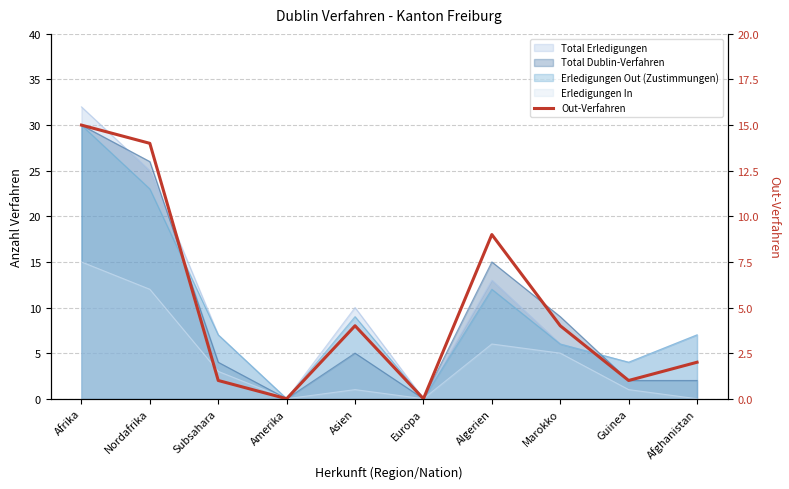

Where is the data nearest to the value 7?

Algerien